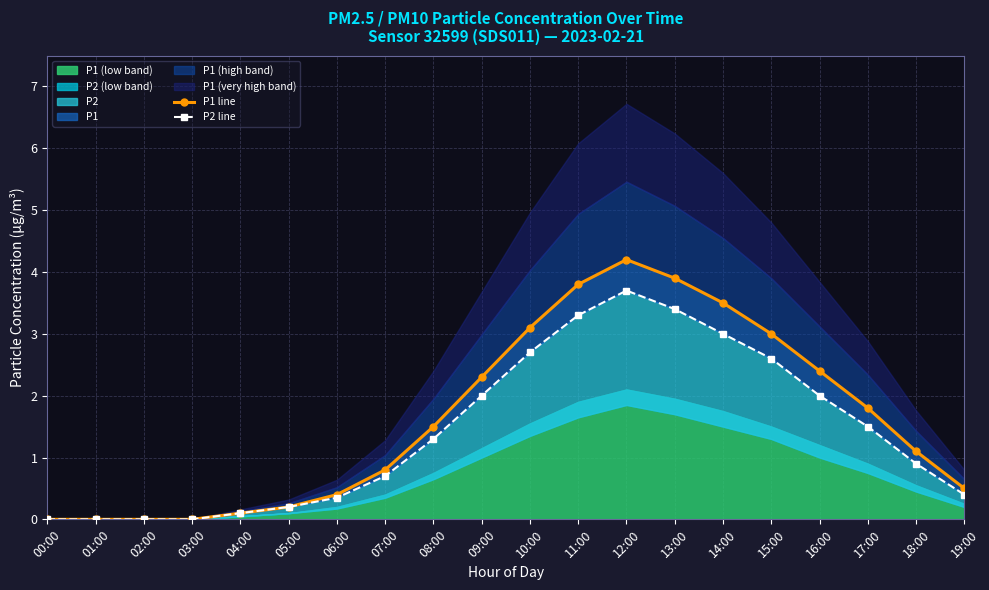

True or false: P2 line has more than 2 points higher than both neighbors.

False